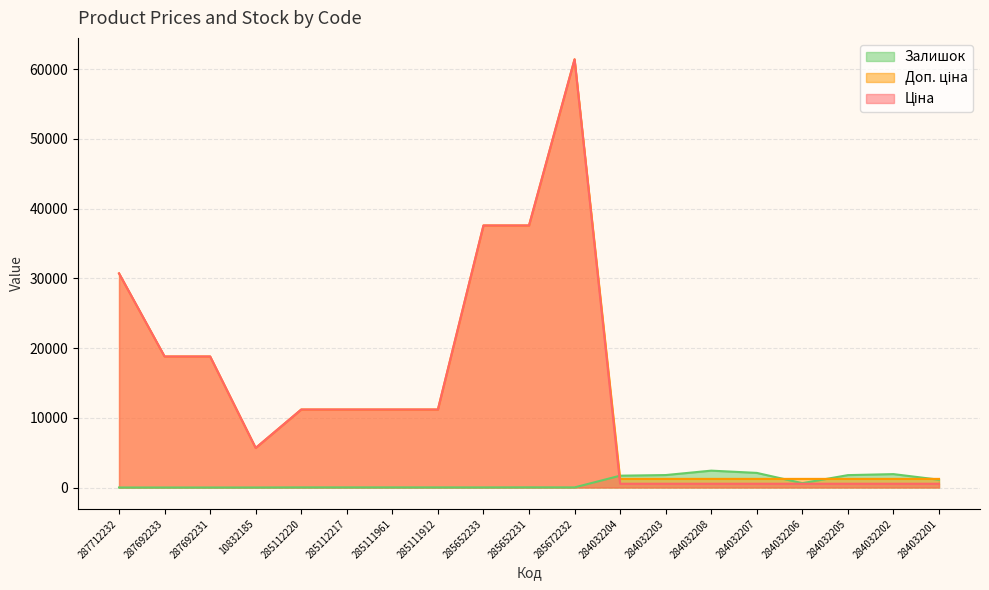

At which label is Ціна closest to 30986?

287712232